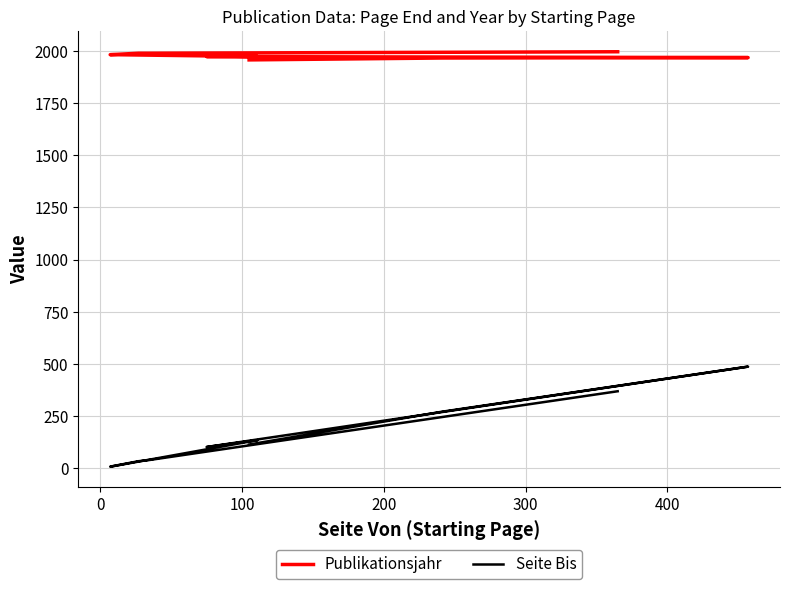

Does the chart have visible grid lines?

Yes